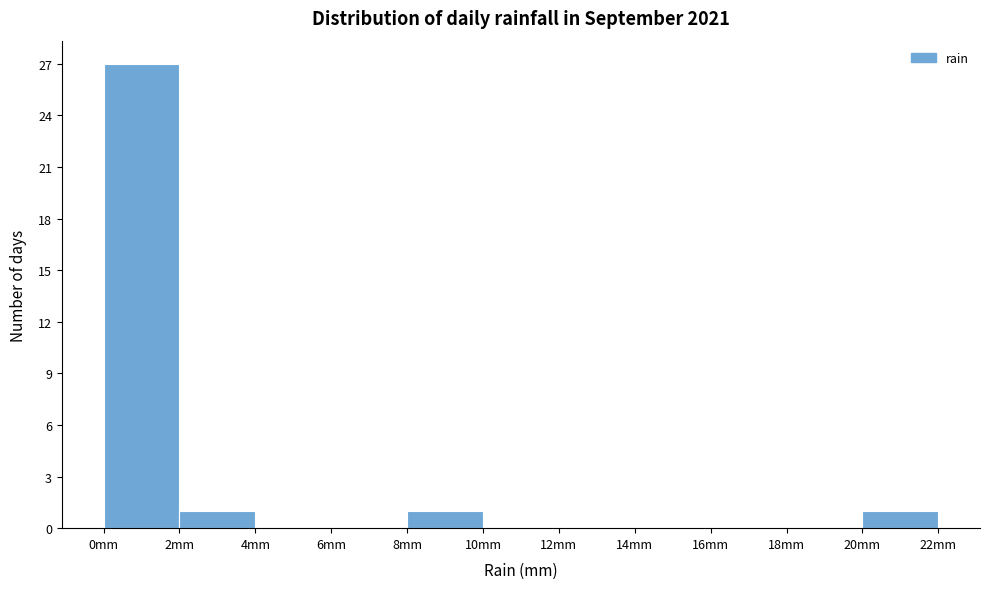

Reading left to right, list every bar in this chart as the range it spans on the x-axis followed by its height. The values are not printed on the chart, so give them approximately, as read against the axis.

0 to 2: 27
2 to 4: 1
4 to 6: 0
6 to 8: 0
8 to 10: 1
10 to 12: 0
12 to 14: 0
14 to 16: 0
16 to 18: 0
18 to 20: 0
20 to 22: 1